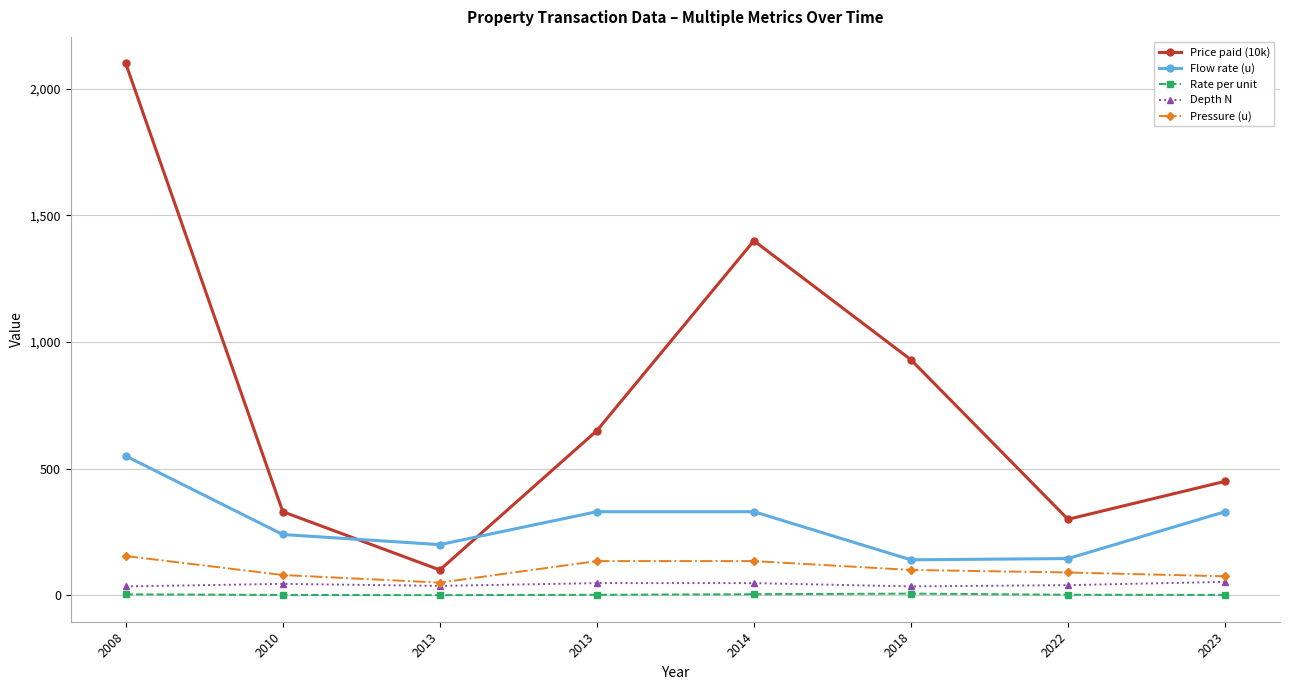

Rank the series at 2013 from lowest to highest value.

Rate per unit, Depth N, Pressure (u), Price paid (10k), Flow rate (u)